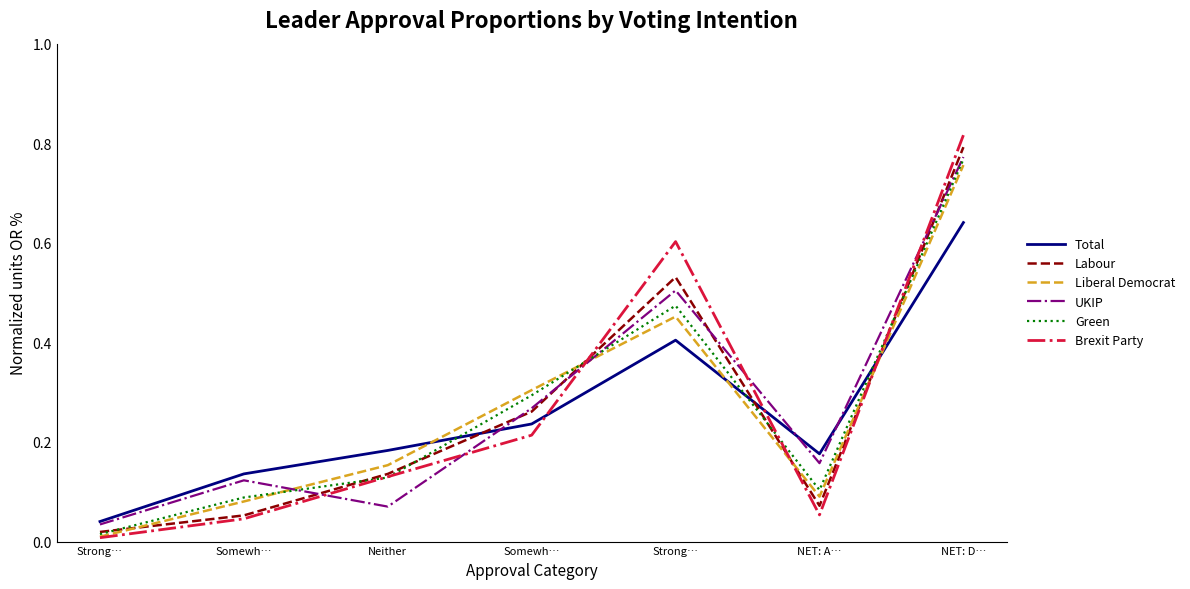

Which series changed the most between NET: A… and NET: D…?

Brexit Party